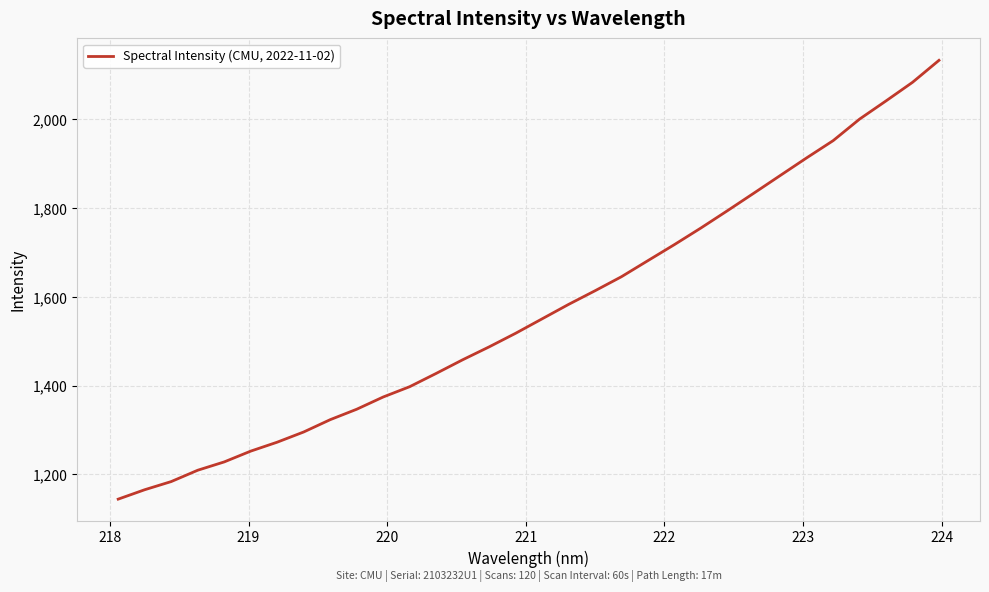

What is the difference between the maximum and minimum values?

989.1